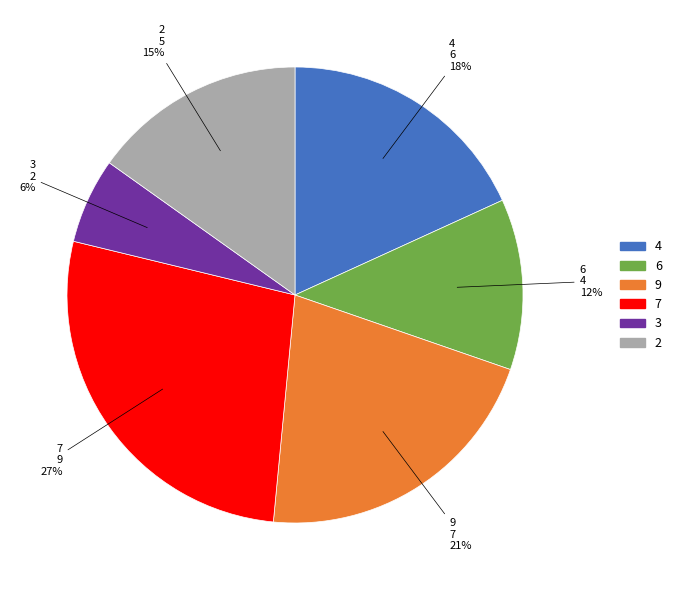

Which slice is the largest?

7